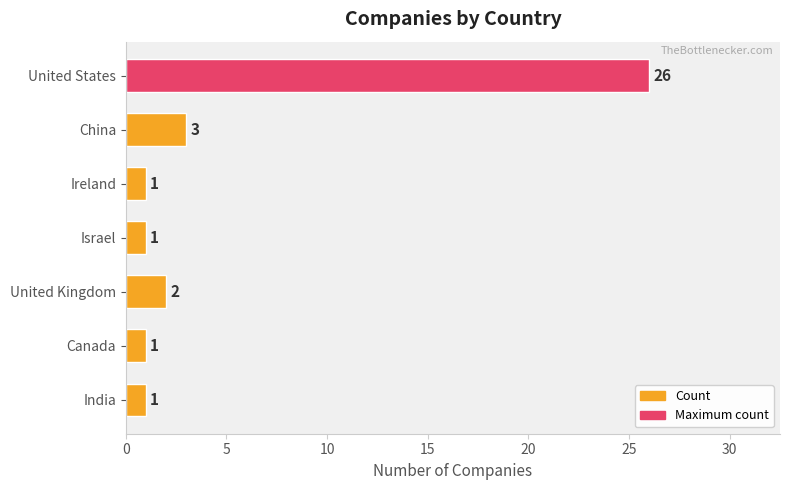

What is the minimum value shown in the chart?

1